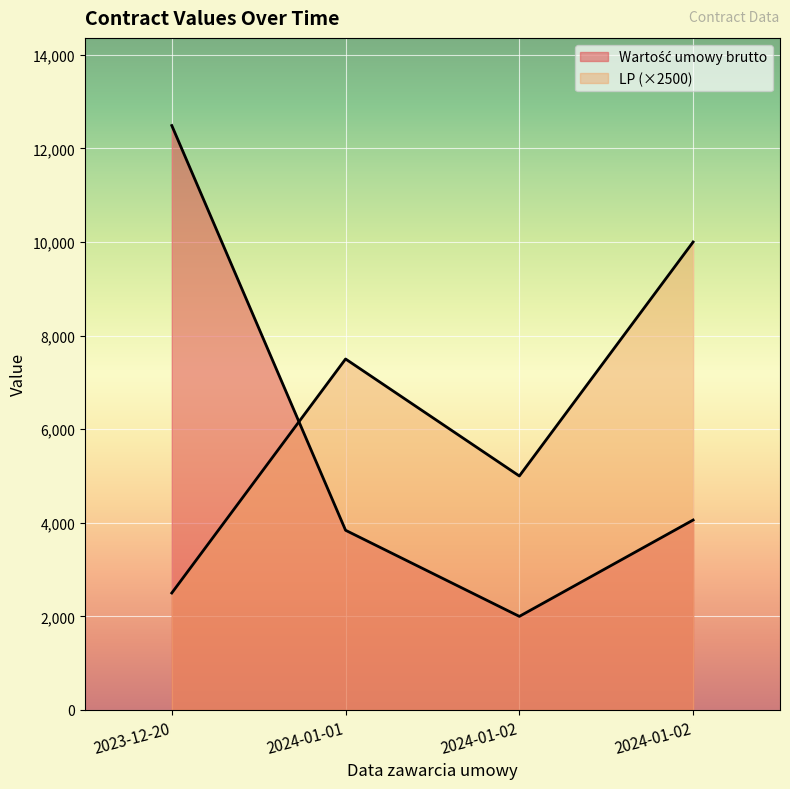

What are all the series names shown in the legend?

Wartość umowy brutto, LP